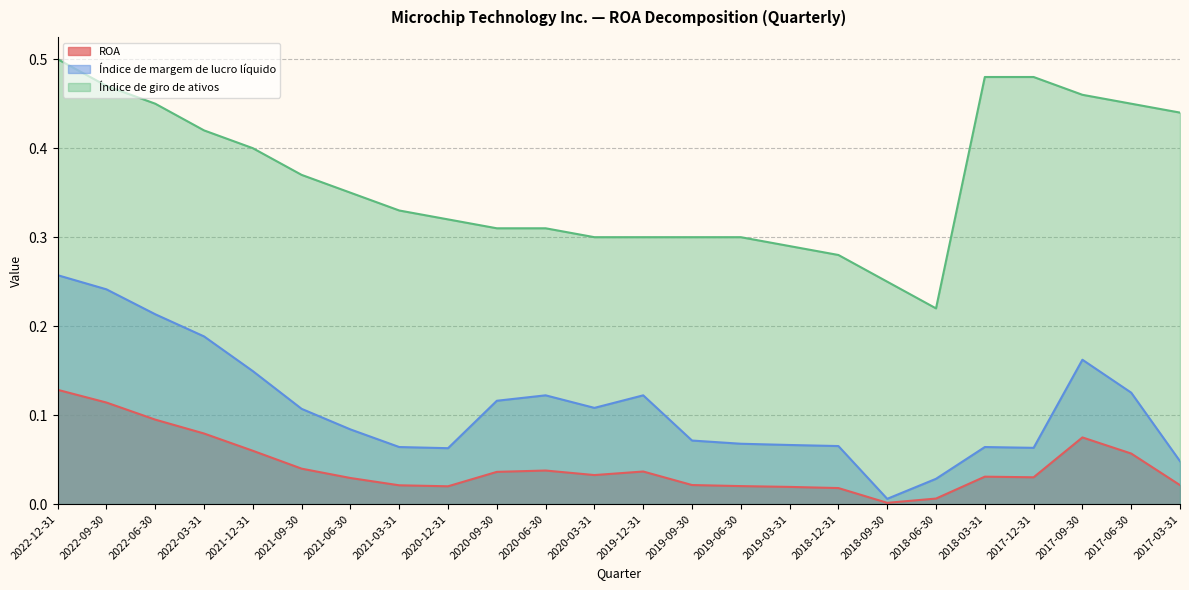

Rank the series by their maximum value, from lowest to highest.

ROA, Índice de margem de lucro líquido, Índice de giro de ativos